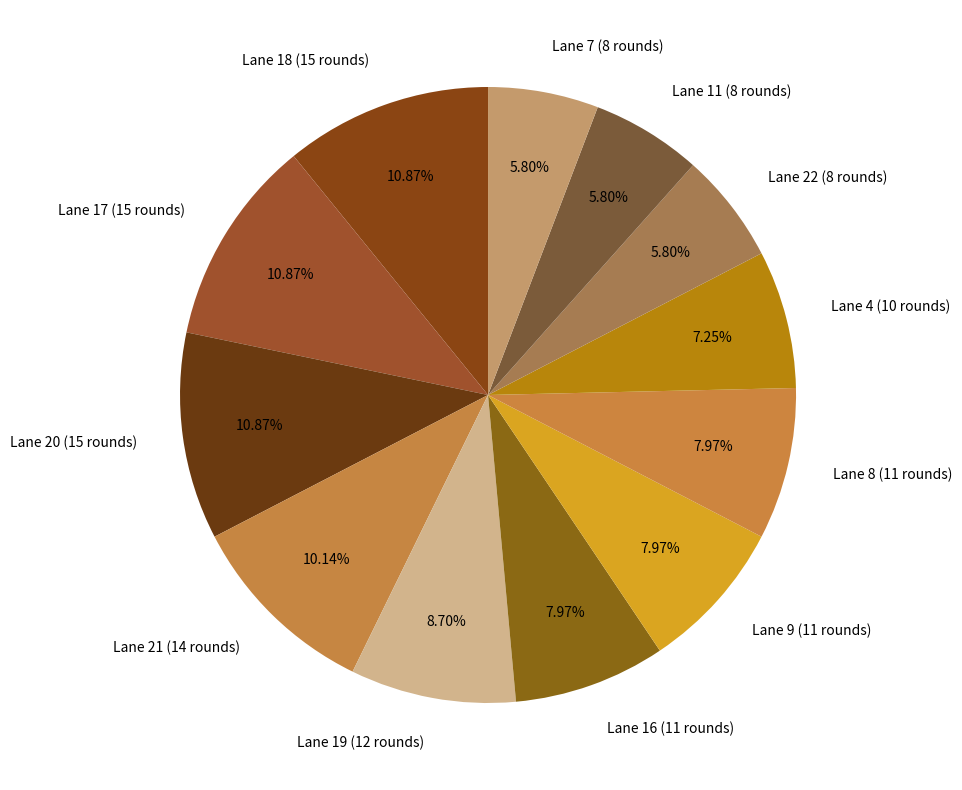

What percentage is the Lane 7 (8 rounds) slice, to the nearest percent?

6%